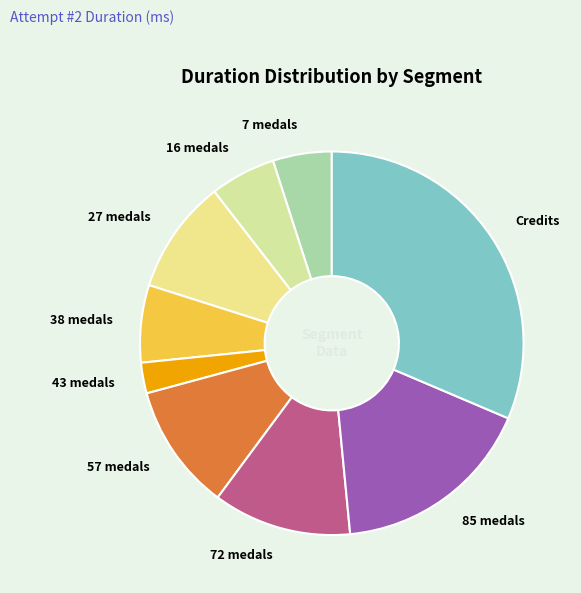

True or false: 7 medals accounts for 5% of the total.

True